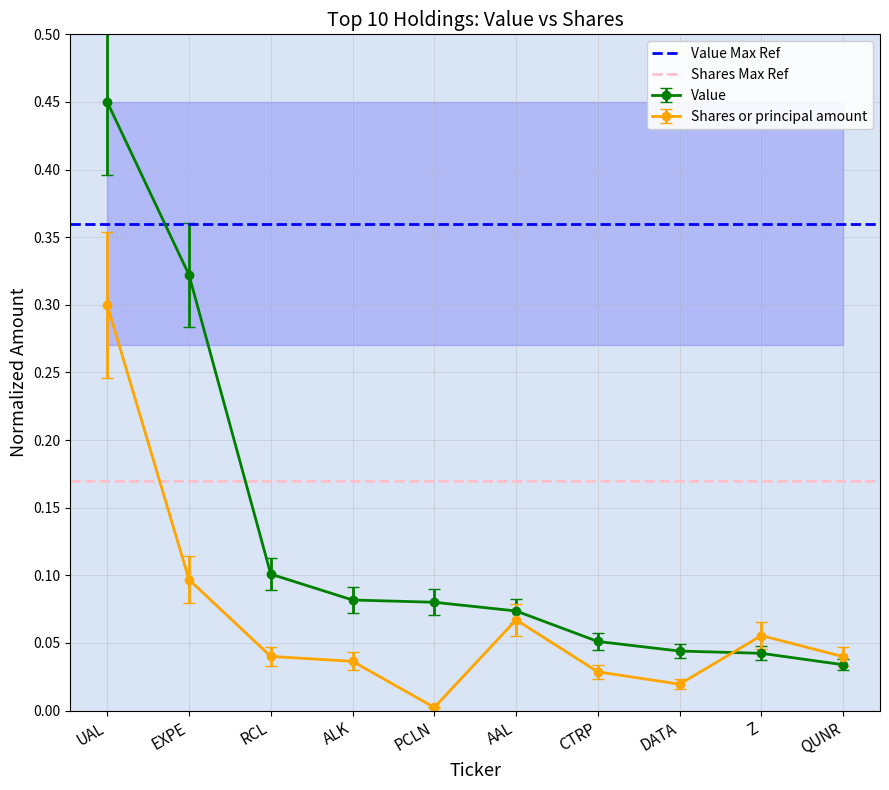

The value of Value at DATA is 0.1. True or false?

False